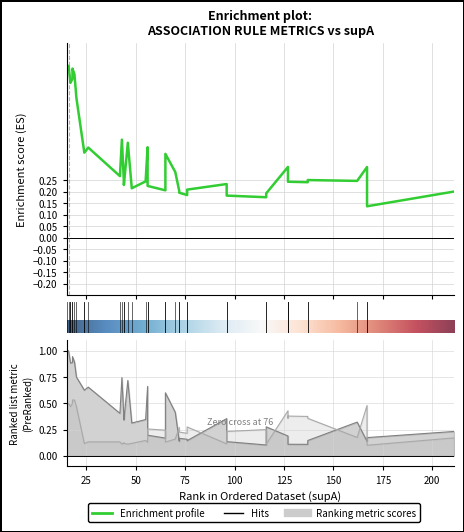

At how many categories does at least one series exceed 0?

40